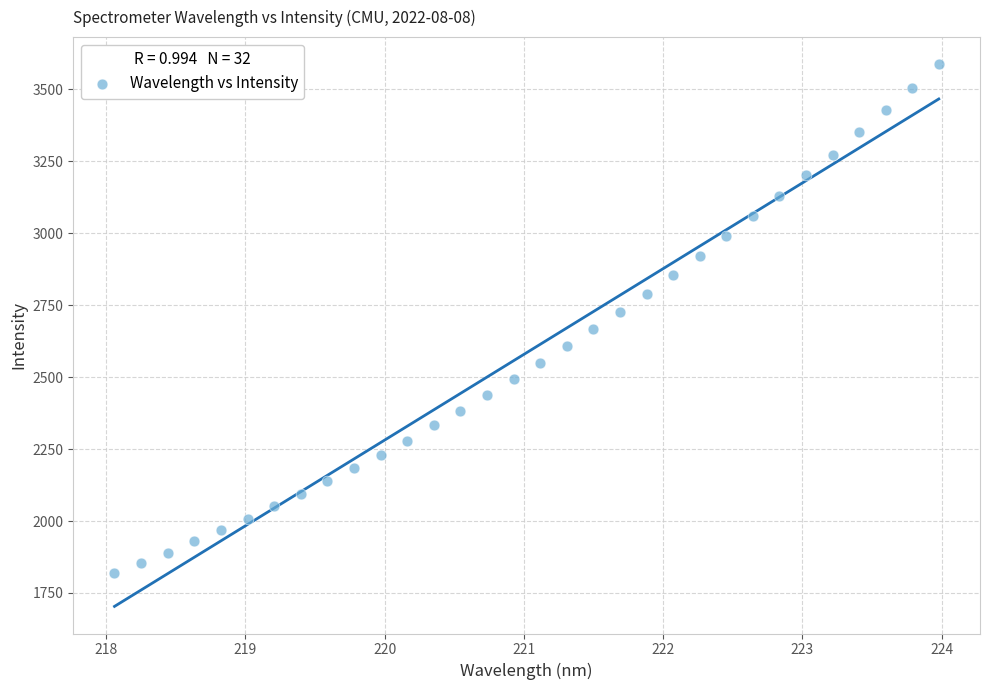

What is the range of Y values (max minus min)?

1768.3